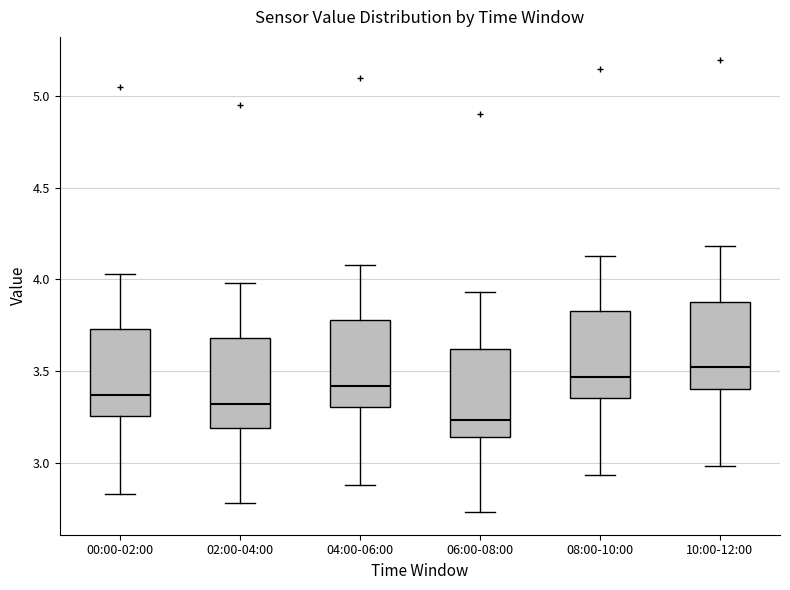

Which box's median line is the lowest?

06:00-08:00